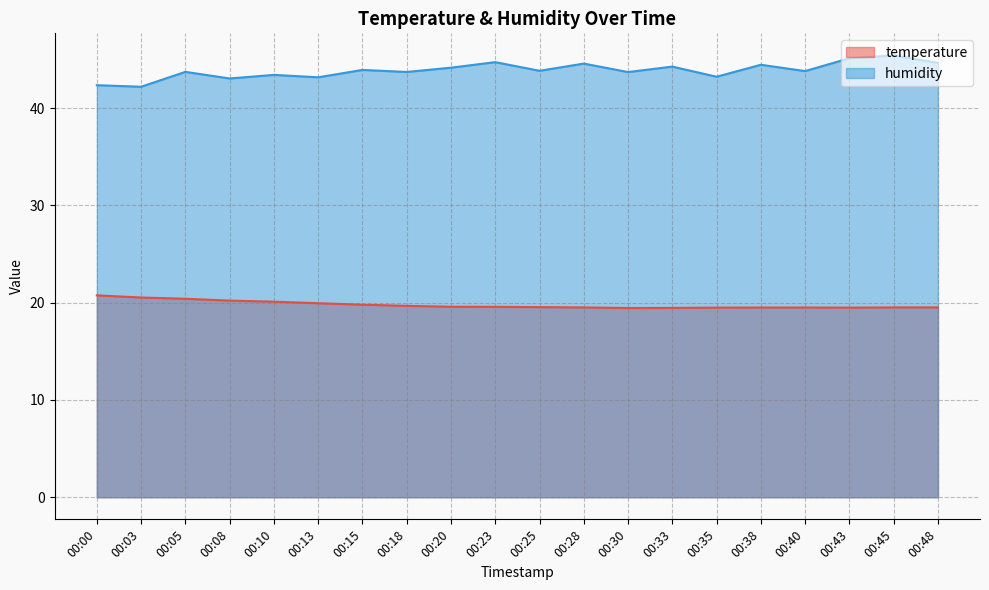

True or false: humidity and temperature intersect in this chart.

False